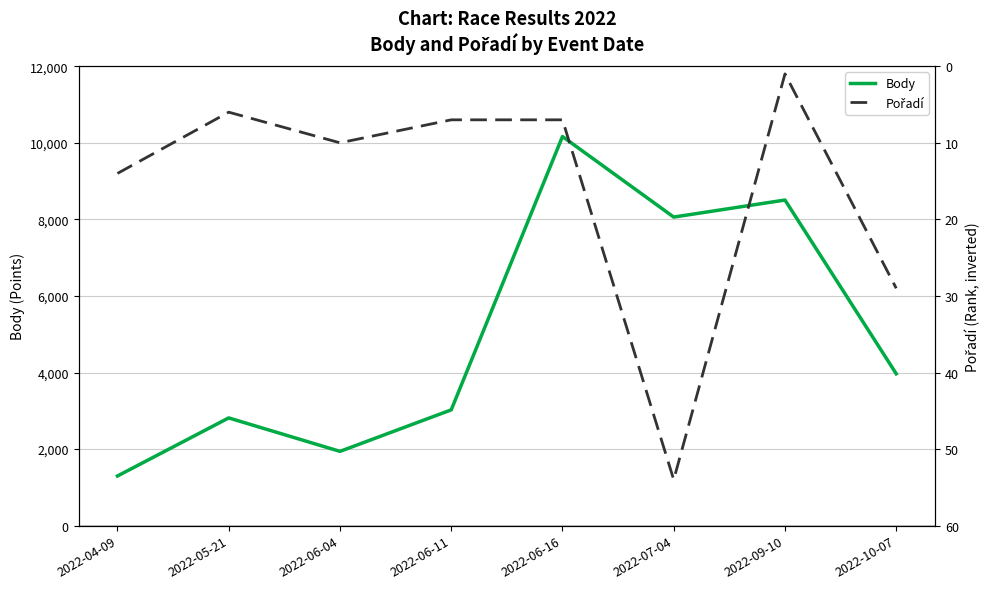

True or false: Pořadí and Body cross at least once.

False